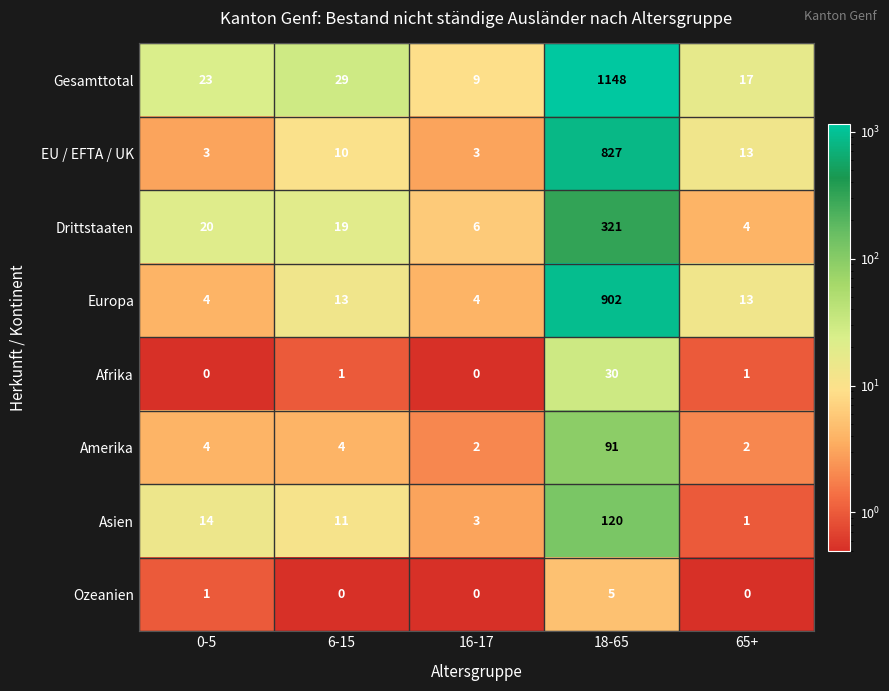

The value of Gesamttotal at 16-17 is 9. True or false?

True